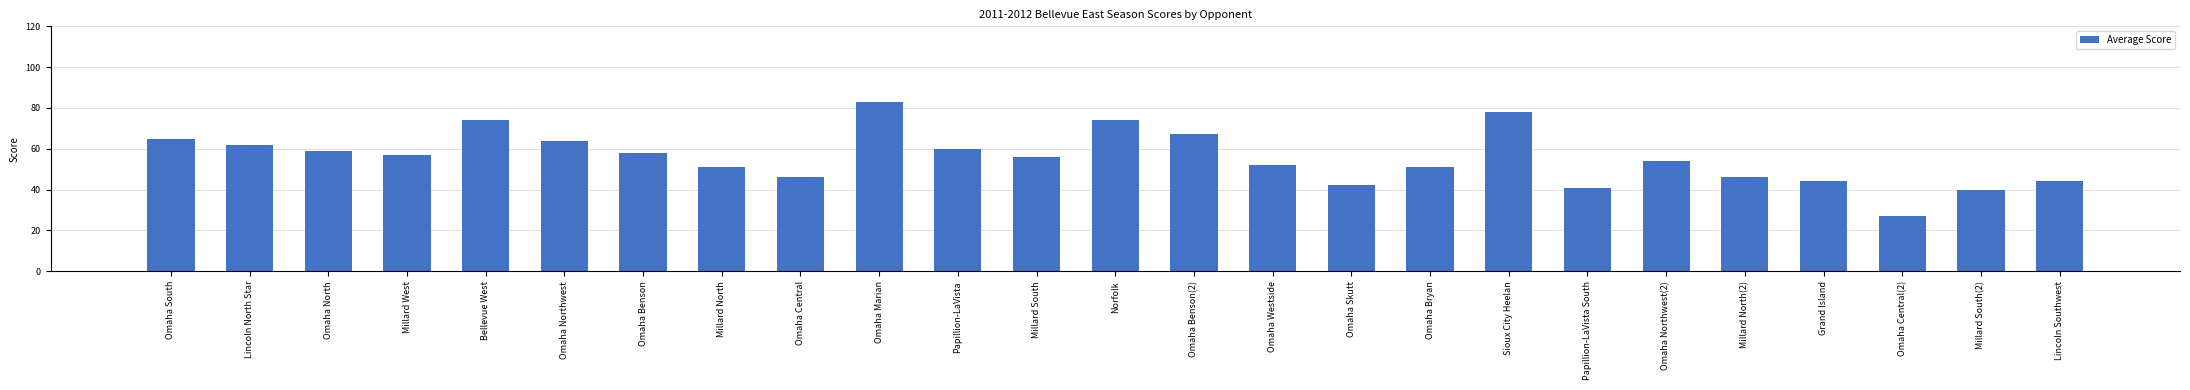

True or false: the data shows 78 at Sioux City Heelan.

True